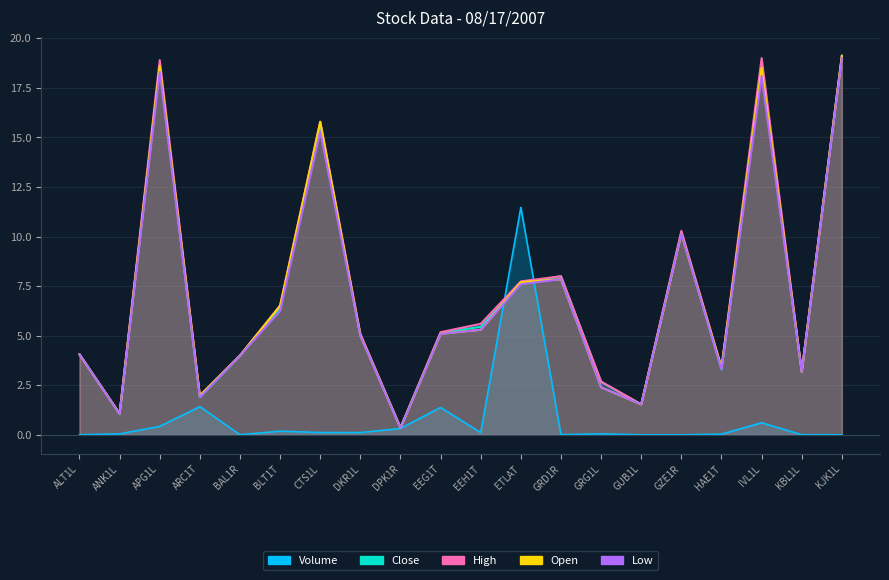

Where does the Low series first go above 5?

APG1L